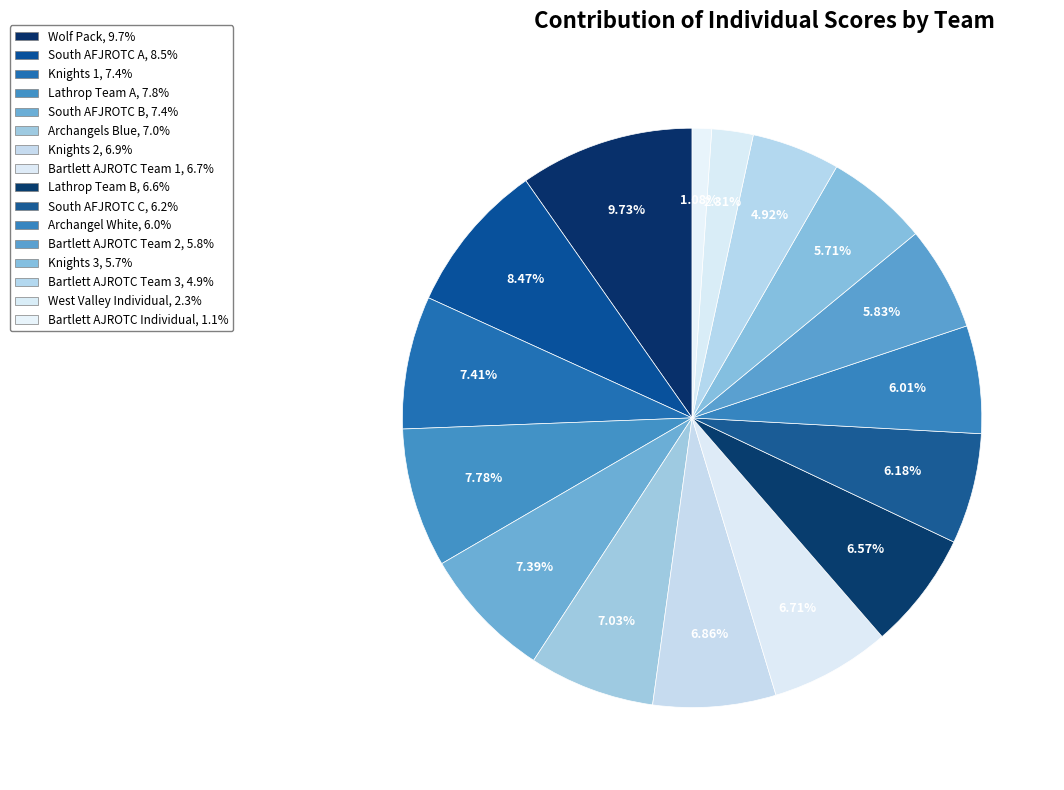

Does any single category account for the majority?

No